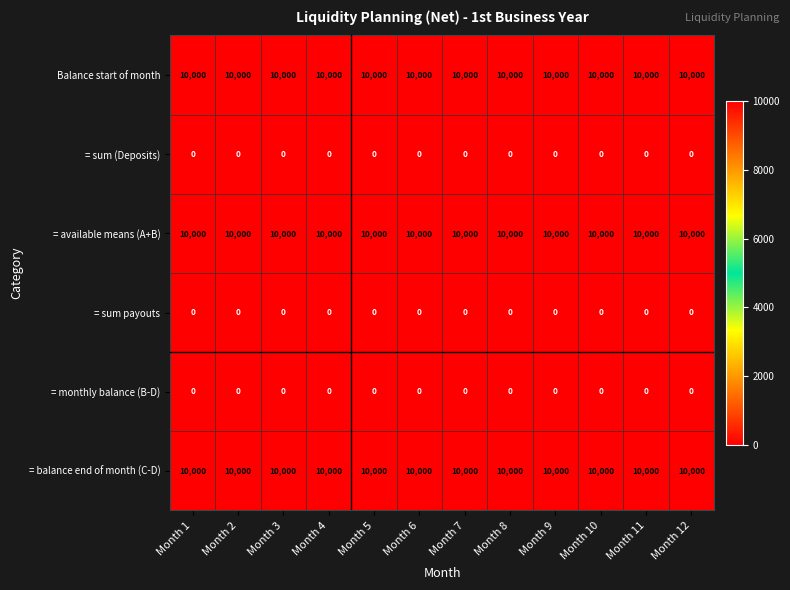

What is the spread (max minus min) of values at Month 5?

10000